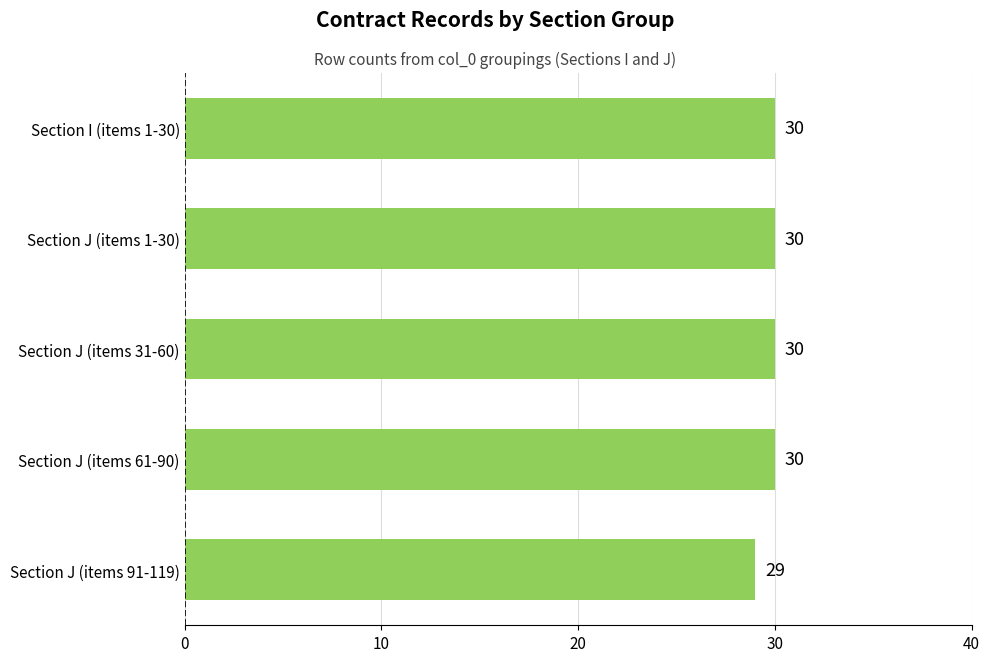

Count the number of categories in the chart.

5